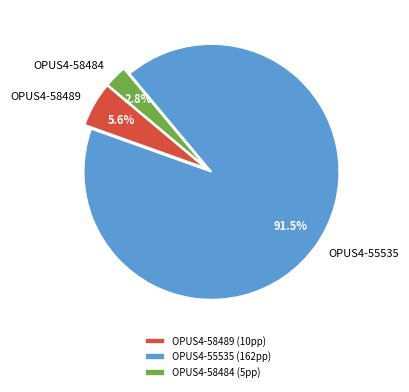

Between OPUS4-58489 and OPUS4-55535, which is larger?

OPUS4-55535